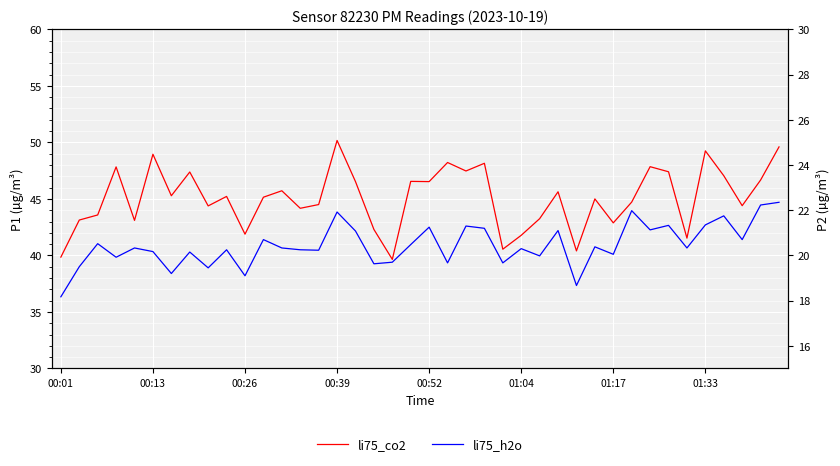

Rank the series by their average value, from highest to lowest.

li75_co2, li75_h2o